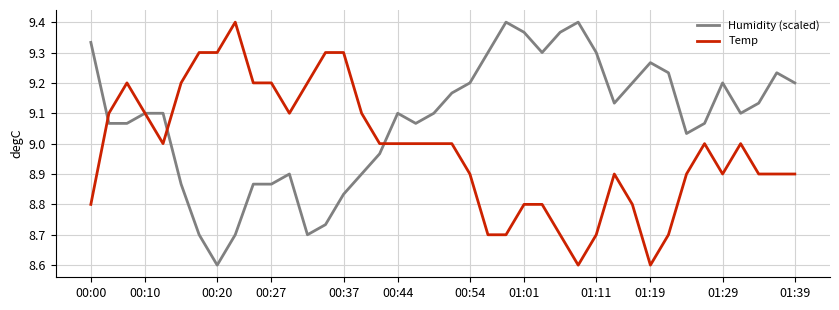

Which series has the largest total across all categories?

Humidity (scaled)